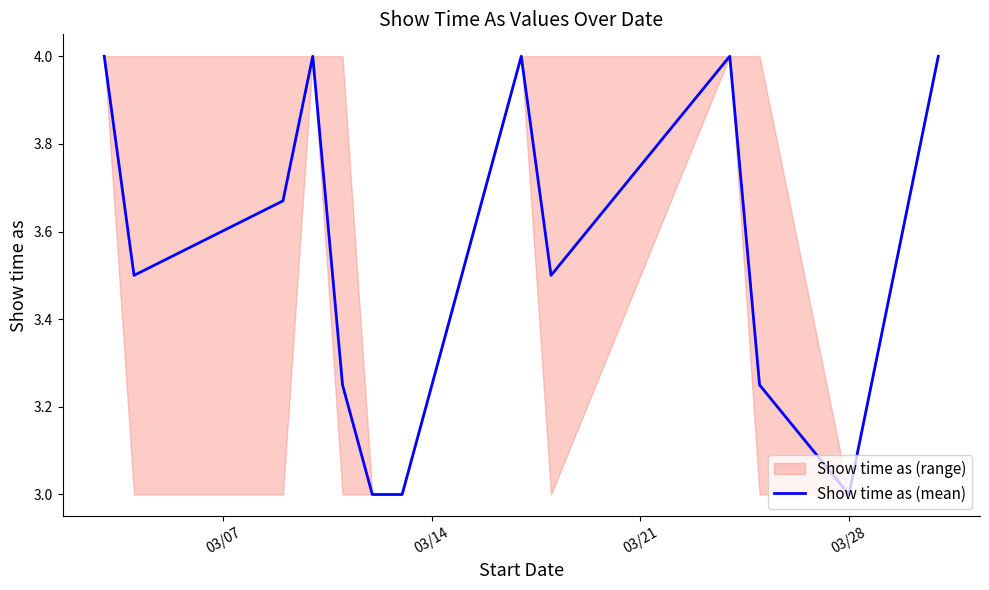

Does the chart display data point markers on the line(s)?

No